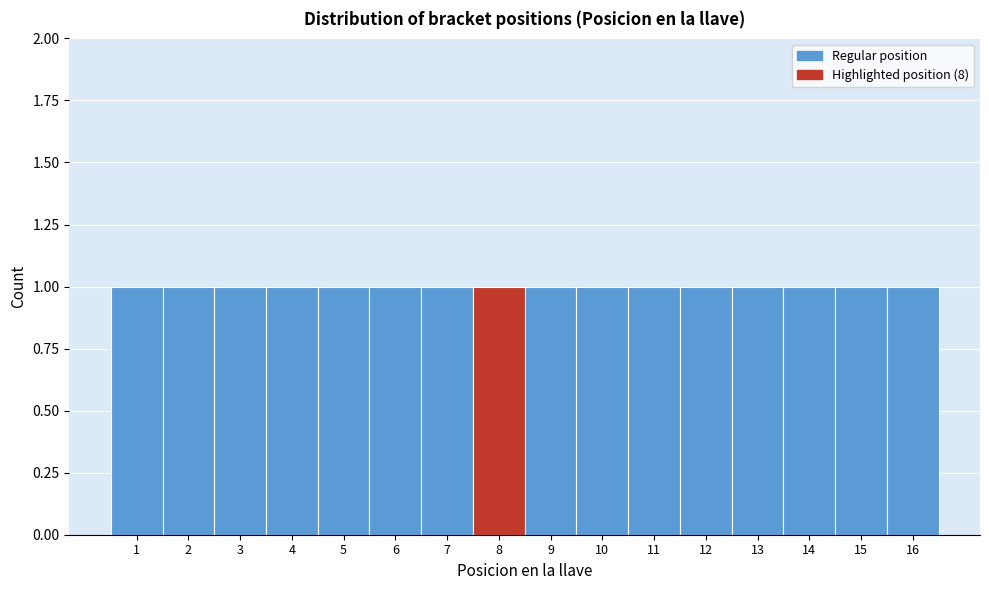

Reading left to right, list every bar in this chart as the range it spans on the x-axis followed by its height. The values are not printed on the chart, so give them approximately, as read against the axis.

0.5 to 1.5: 1
1.5 to 2.5: 1
2.5 to 3.5: 1
3.5 to 4.5: 1
4.5 to 5.5: 1
5.5 to 6.5: 1
6.5 to 7.5: 1
7.5 to 8.5: 1
8.5 to 9.5: 1
9.5 to 10.5: 1
10.5 to 11.5: 1
11.5 to 12.5: 1
12.5 to 13.5: 1
13.5 to 14.5: 1
14.5 to 15.5: 1
15.5 to 16.5: 1